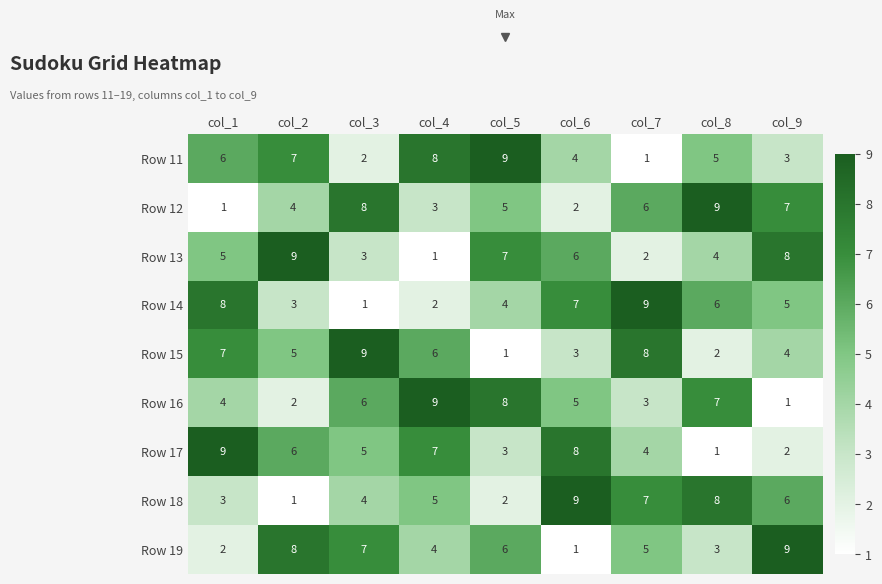

What is the sum of the Row 11 values at col_9 and col_1?

9